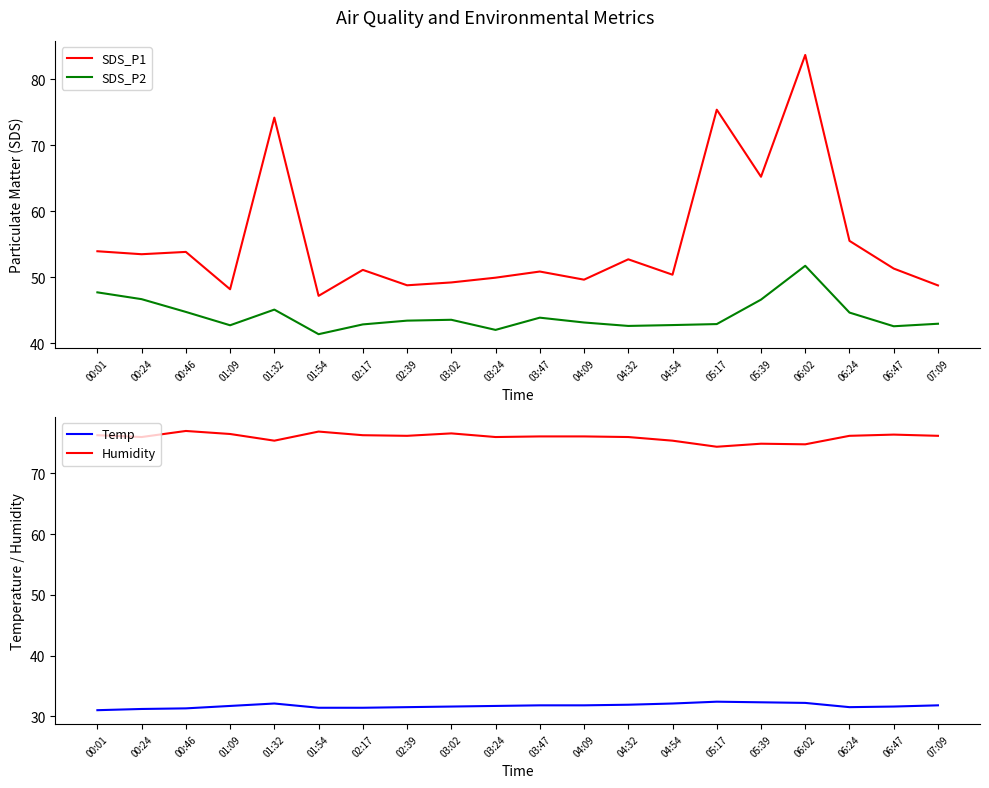

Read the SDS_P2 value at 03:24.

42.0